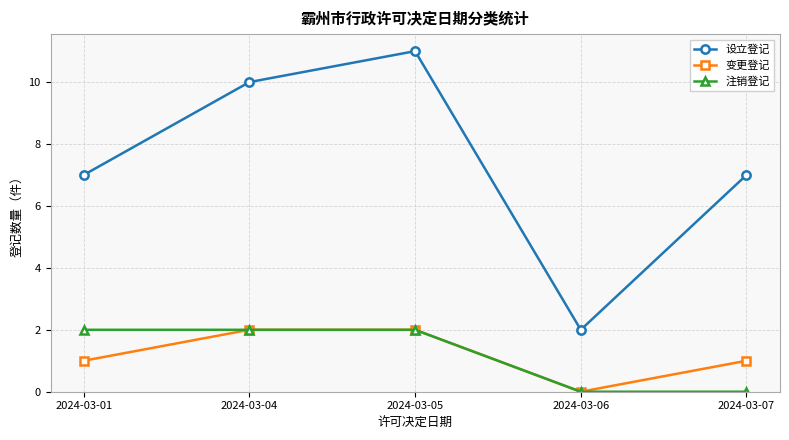

What is the spread (max minus min) of values at 2024-03-04?

8